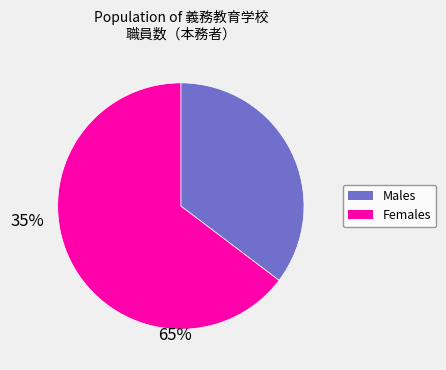

Count the number of slices in the pie.

2